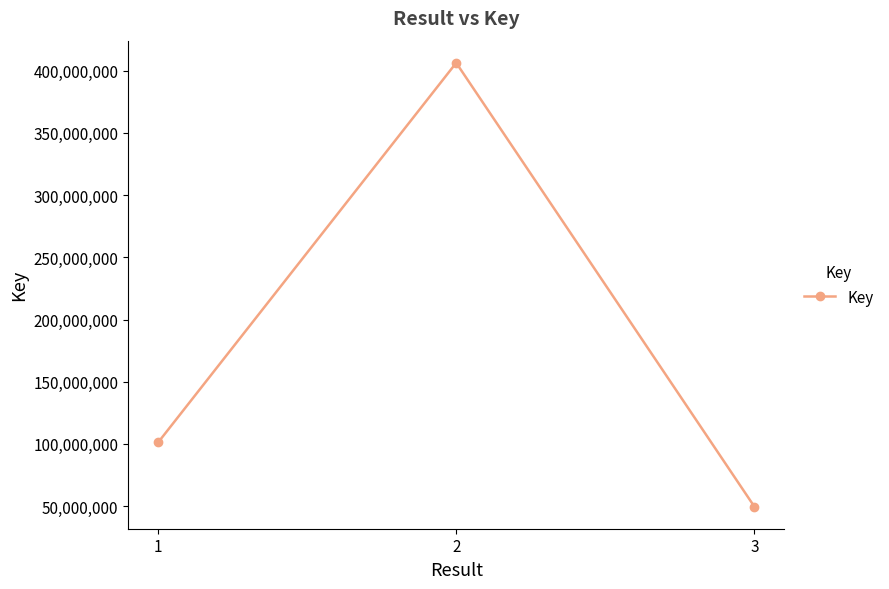

At which label is the value closest to 227991670?

1